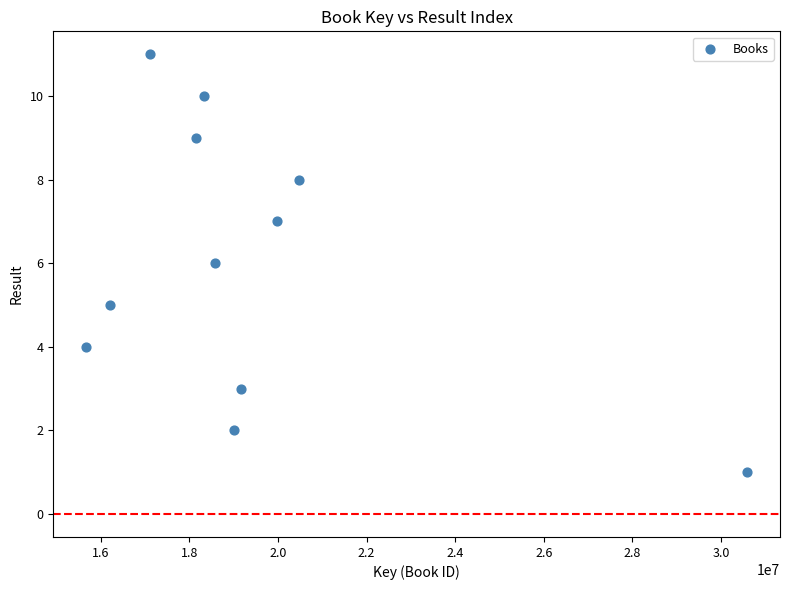

What is the range of X values (max minus min)?

14909766